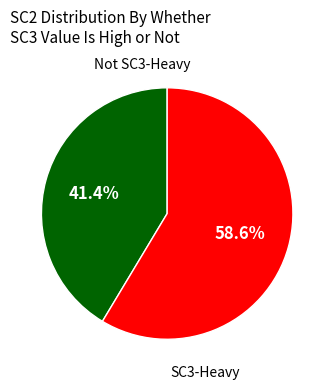

Does any single category account for the majority?

Yes